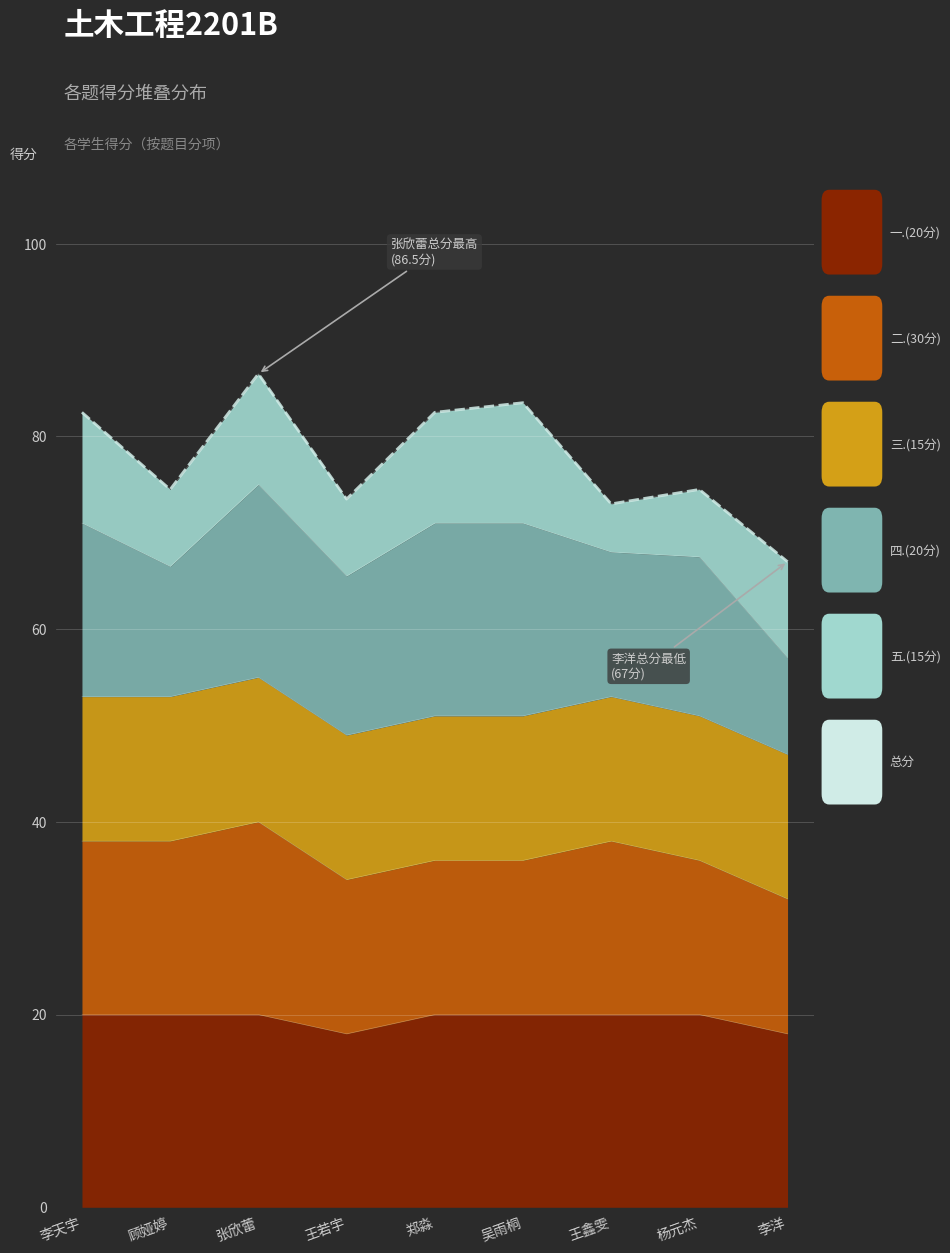

What is the average value?

77.5